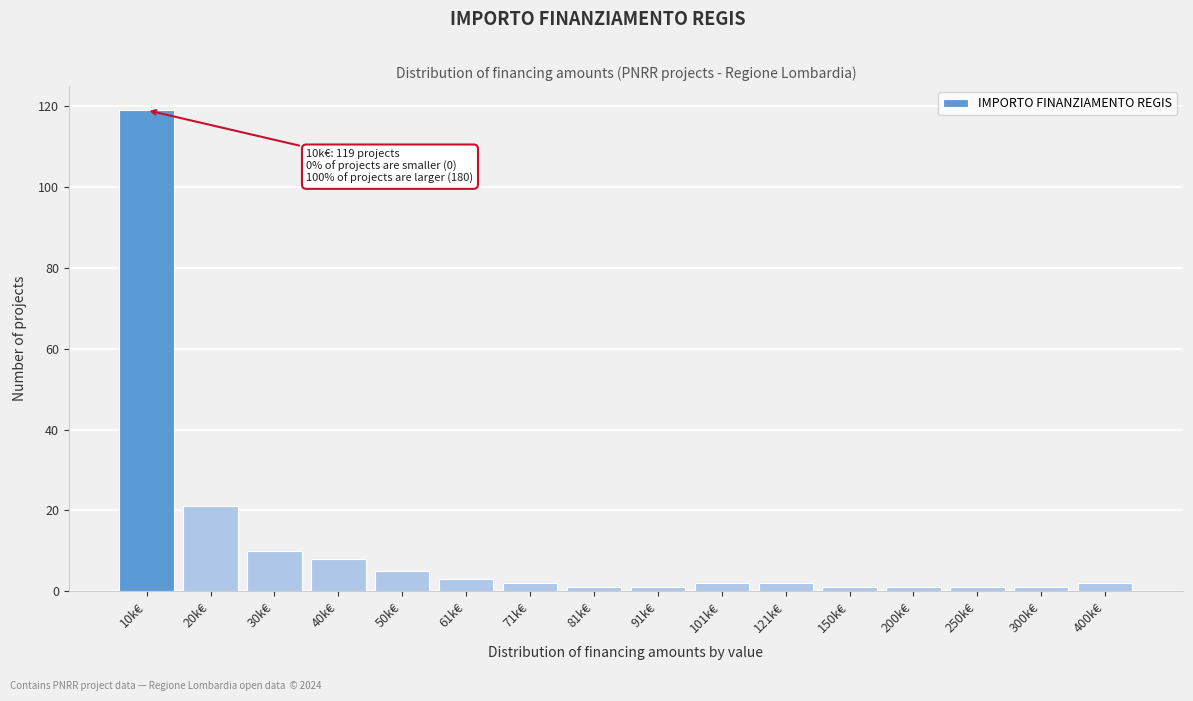

Reading left to right, extract all data points from this chart.

119	21	10	8	5	3	2	1	1	2	2	1	1	1	1	2